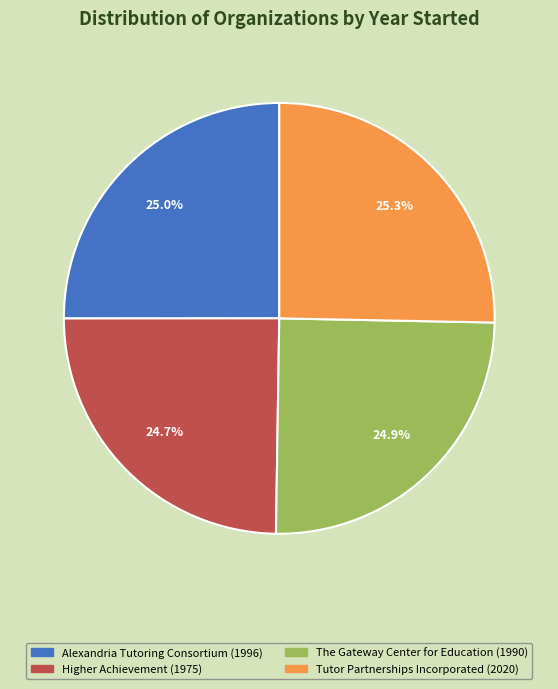

To the nearest percent, what is the combined percentage of The Gateway Center for Education and Tutor Partnerships Incorporated?

50%